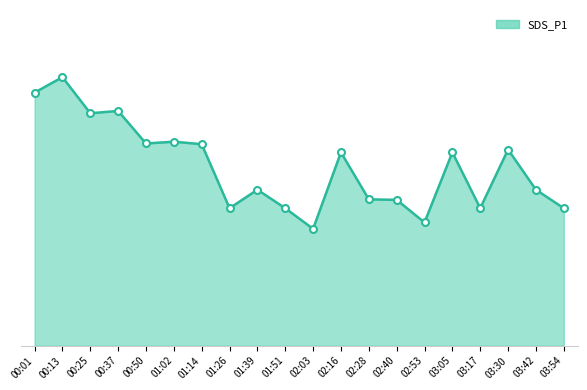

What is the sum of all values?

200.9